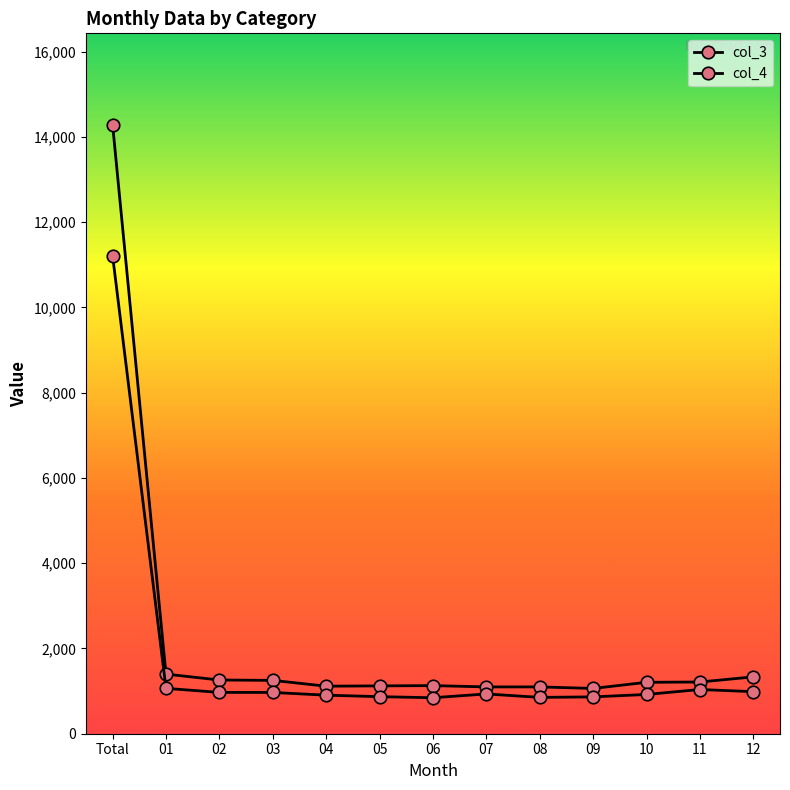

What is the total value across all series at 01?

2462